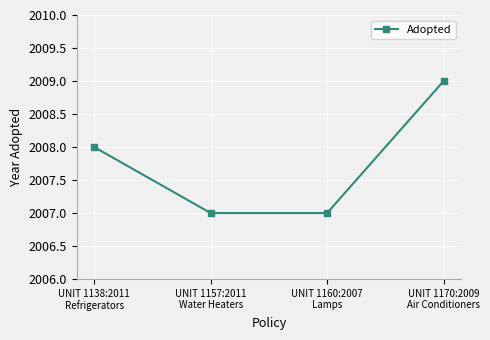

What is the smallest value displayed?

2007